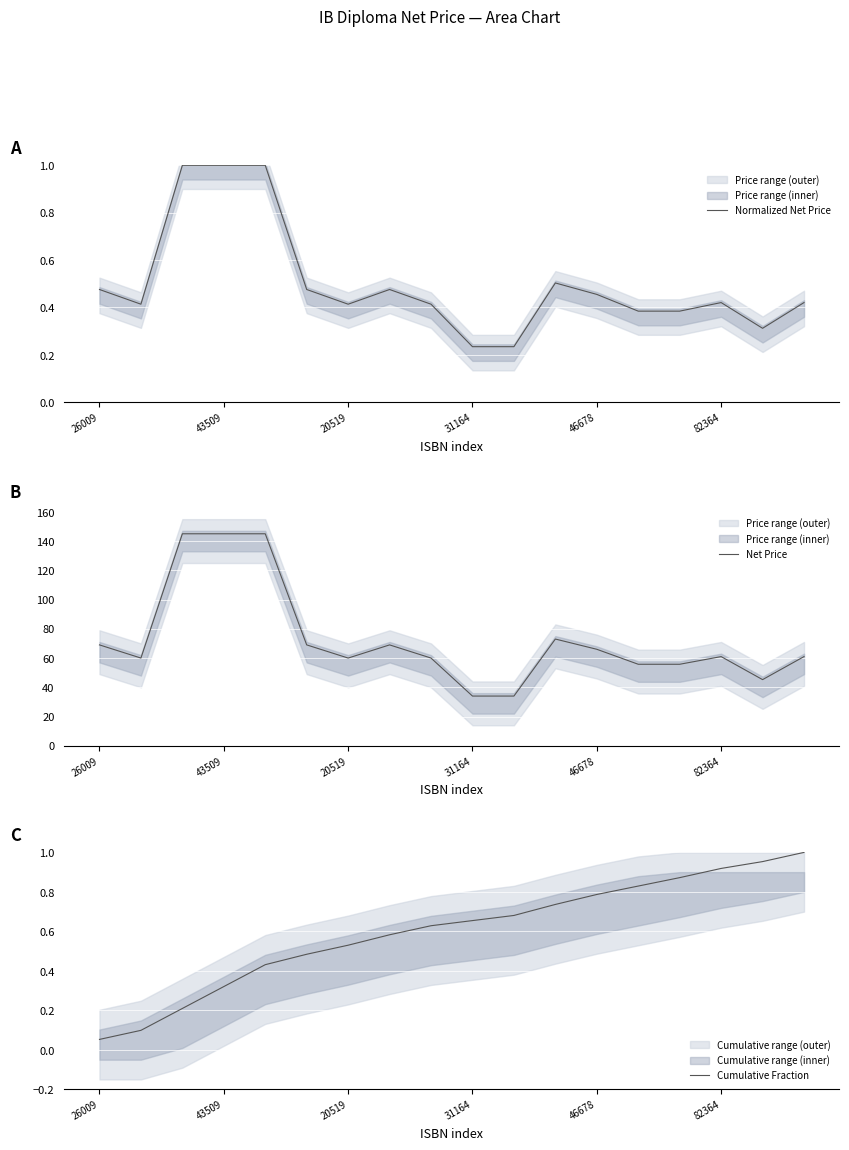

Reading left to right, extract all data points from this chart.

Normalized Net Price: 0.5	0.4	1.0	1.0	1.0	0.5	0.4	0.5	0.4	0.2	0.2	0.5	0.5	0.4	0.4	0.4	0.3	0.4
Net Price: 69.0	60.0	145.0	145.0	145.0	69.0	60.0	69.0	60.0	34.0	34.0	73.0	66.0	55.8	55.8	61.0	45.2	61.0
Cumulative Fraction: 0.1	0.1	0.2	0.3	0.4	0.5	0.5	0.6	0.6	0.7	0.7	0.7	0.8	0.8	0.9	0.9	1.0	1.0